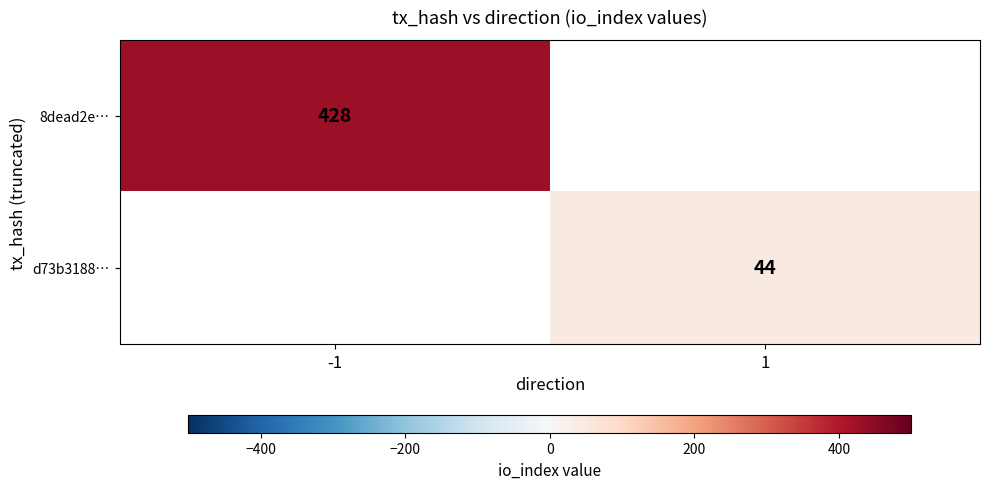

Is it true that d73b3188… equals 69 at 1?

False